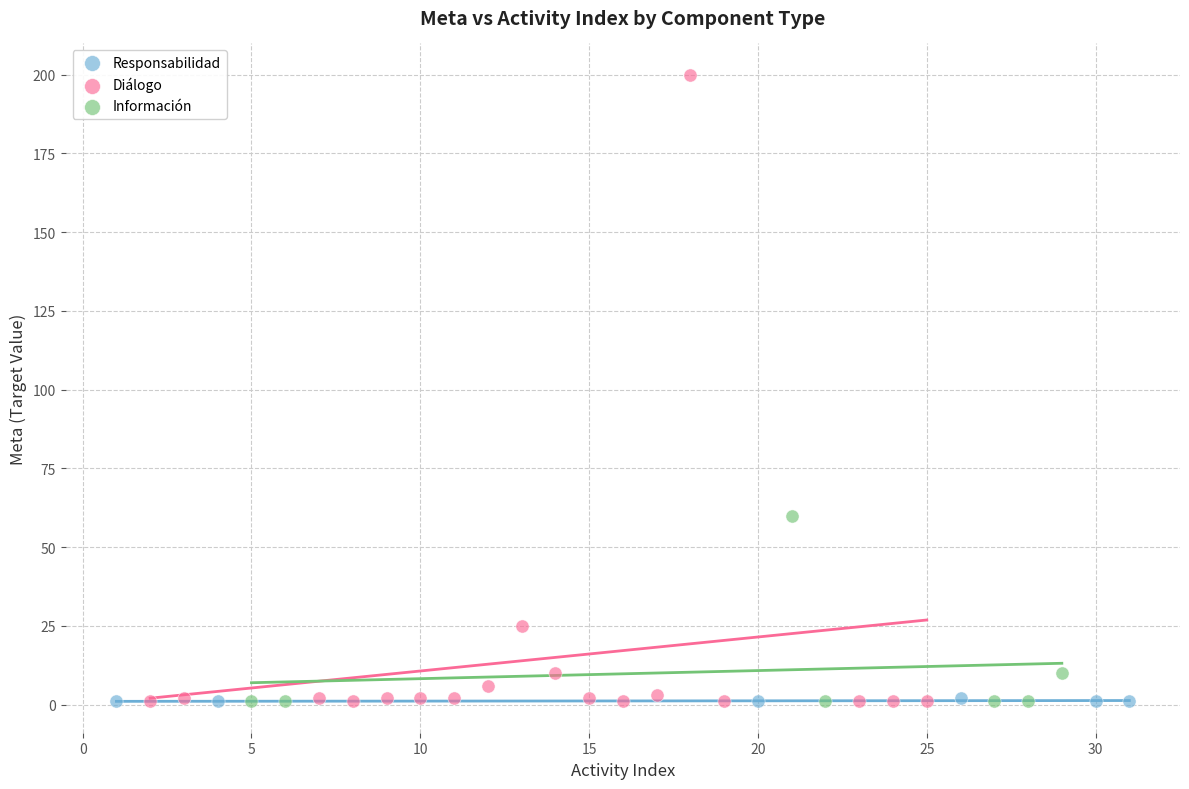

Which series has the widest spread of Y values?

Diálogo